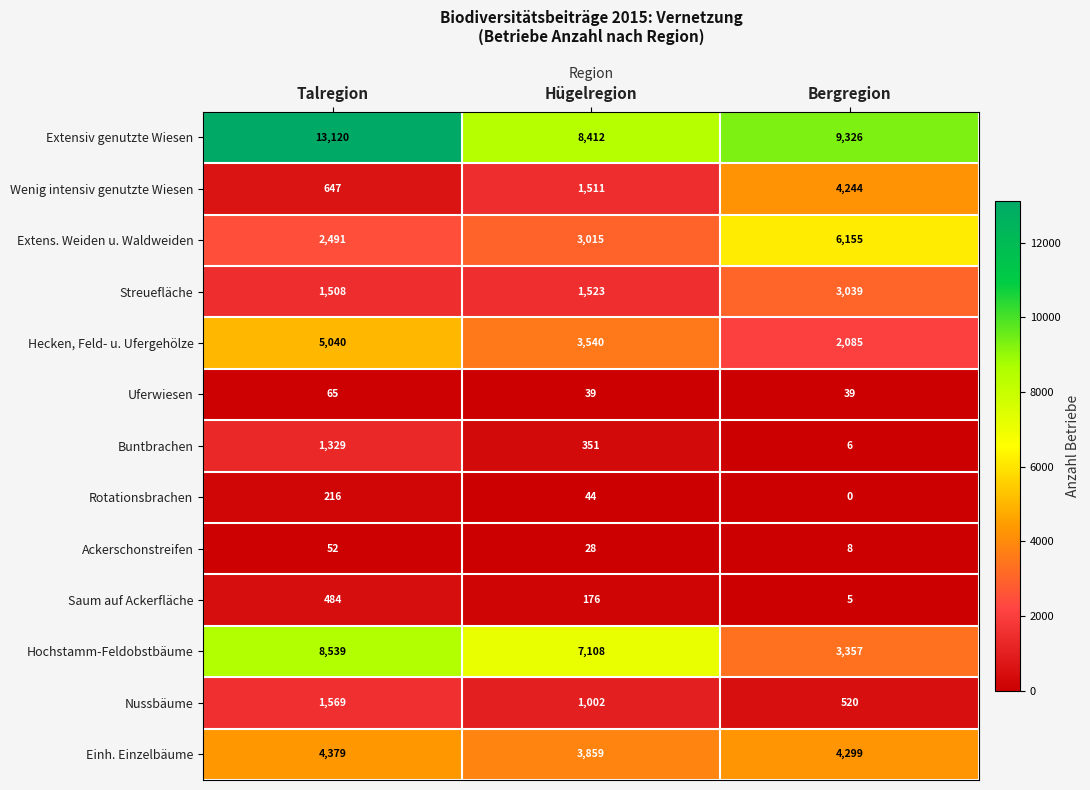

Which category has the highest value across all series?

Talregion